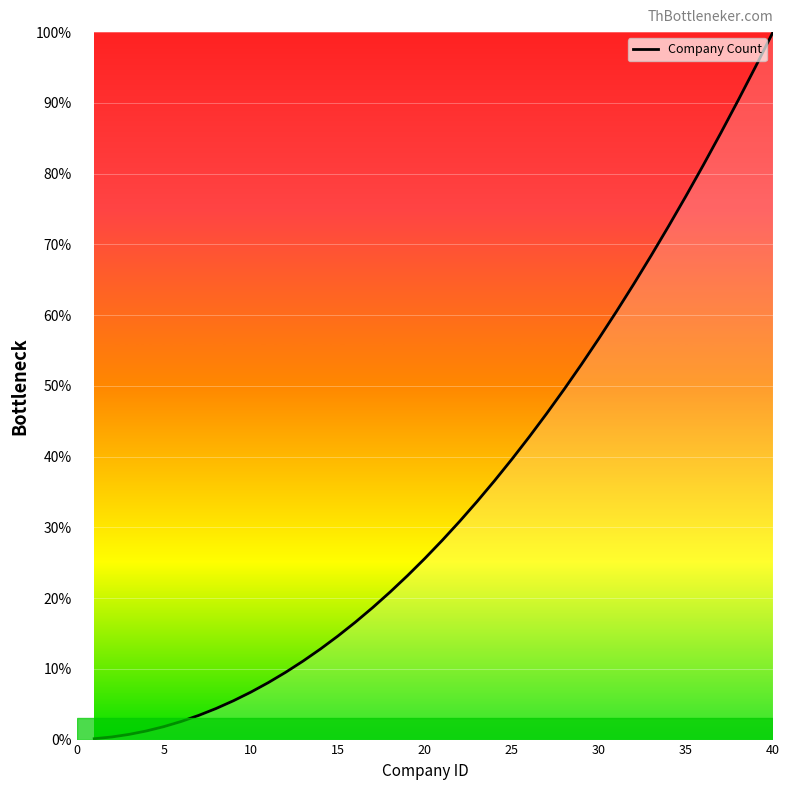

What is the difference between the maximum and minimum values?

99.9